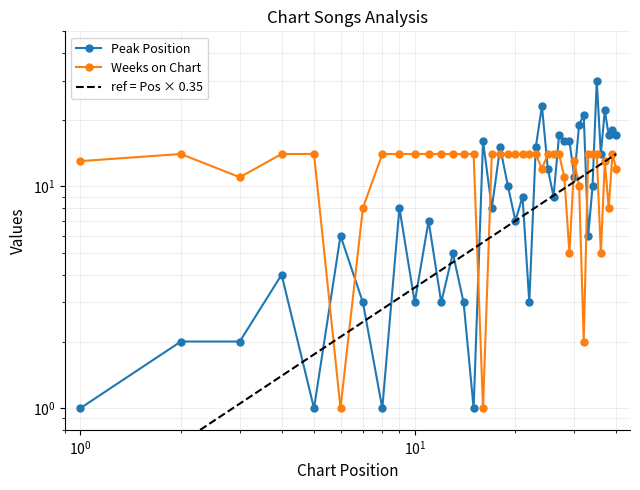

What is the value of the Weeks on Chart point at the 15th from the left?

14.0